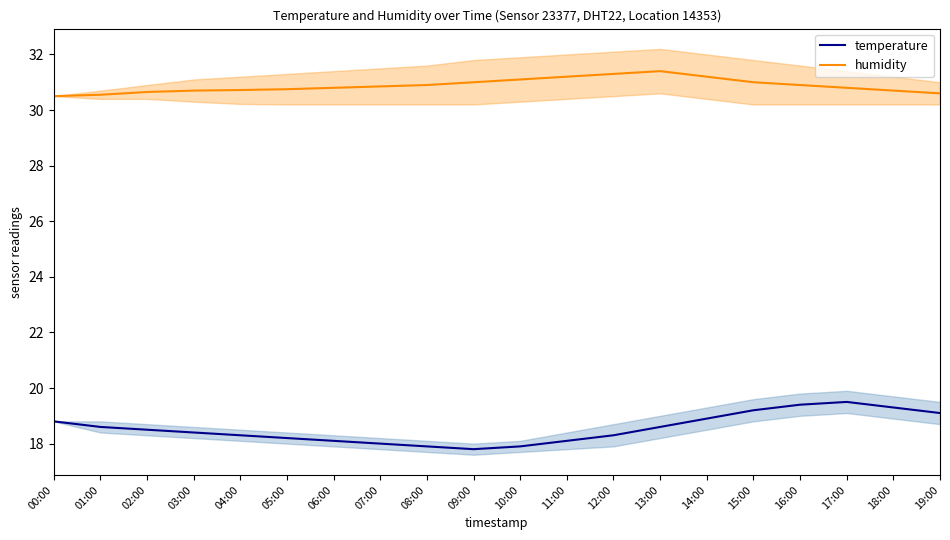

Count the number of data series in this chart.

2